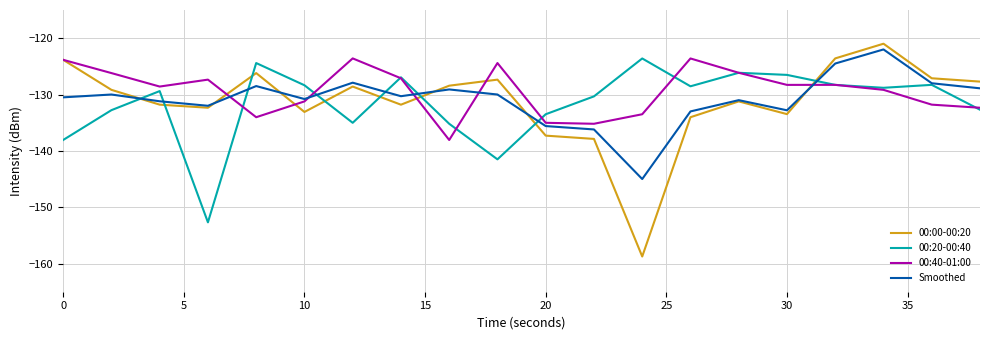

Which series has the widest spread of values?

00:00-00:20